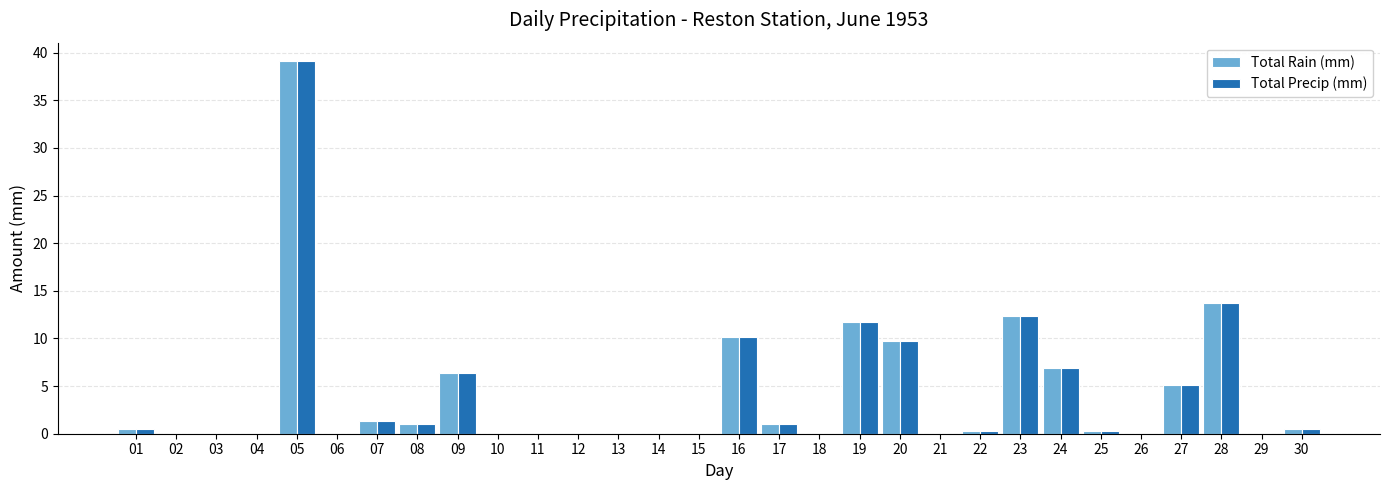

Reading left to right, list all the values displayed in this chart.

Total Rain (mm): 0.5	0.0	0.0	0.0	39.1	0.0	1.3	1.0	6.4	0.0	0.0	0.0	0.0	0.0	0.0	10.2	1.0	0.0	11.7	9.7	0.0	0.3	12.4	6.9	0.3	0.0	5.1	13.7	0.0	0.5
Total Precip (mm): 0.5	0.0	0.0	0.0	39.1	0.0	1.3	1.0	6.4	0.0	0.0	0.0	0.0	0.0	0.0	10.2	1.0	0.0	11.7	9.7	0.0	0.3	12.4	6.9	0.3	0.0	5.1	13.7	0.0	0.5